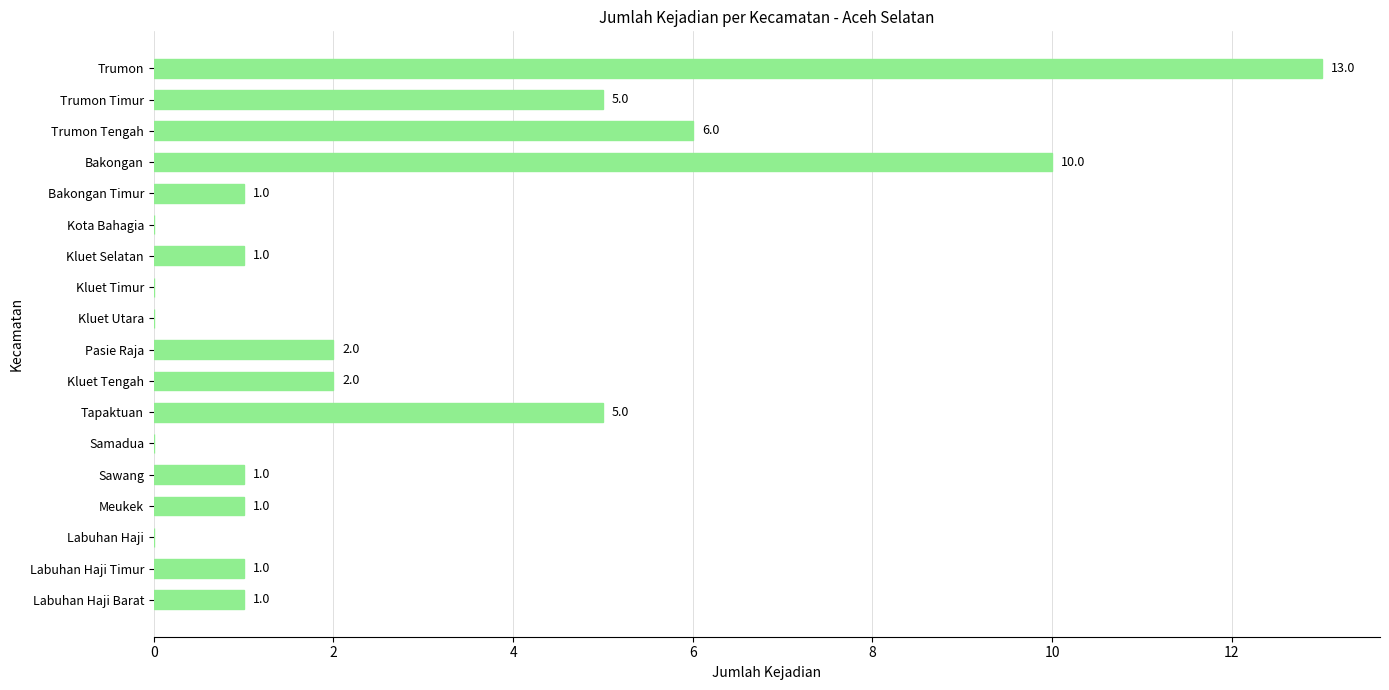

What is the maximum value shown in the chart?

13